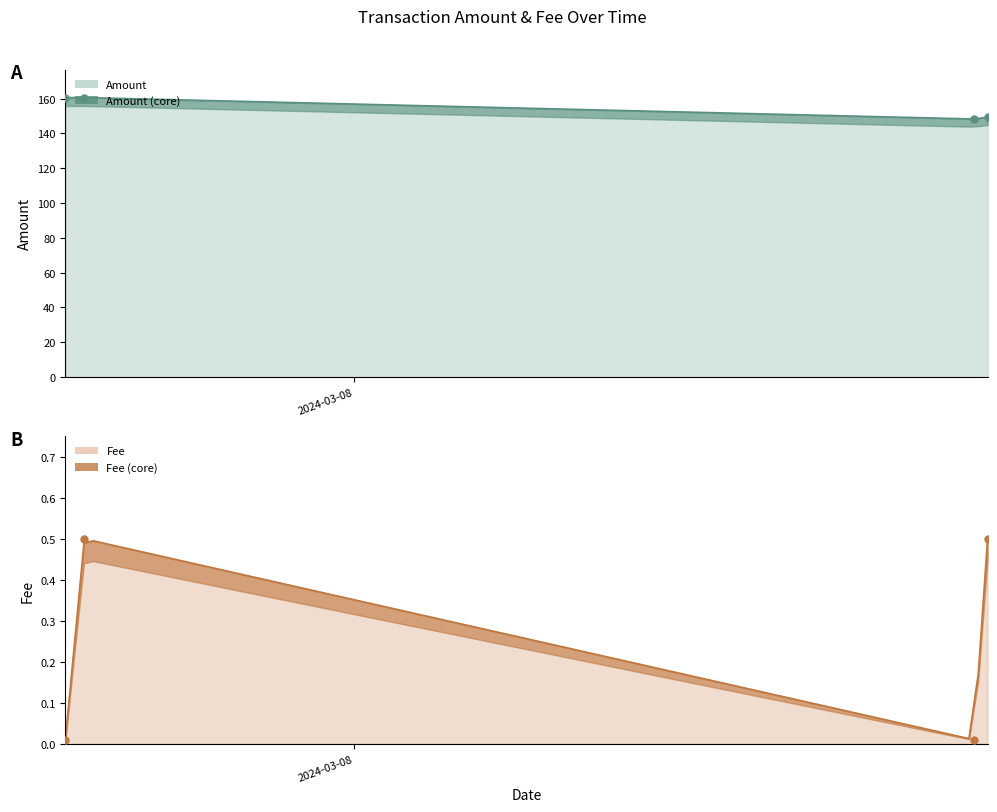

Which series has the largest Y range (max minus min)?

Amount